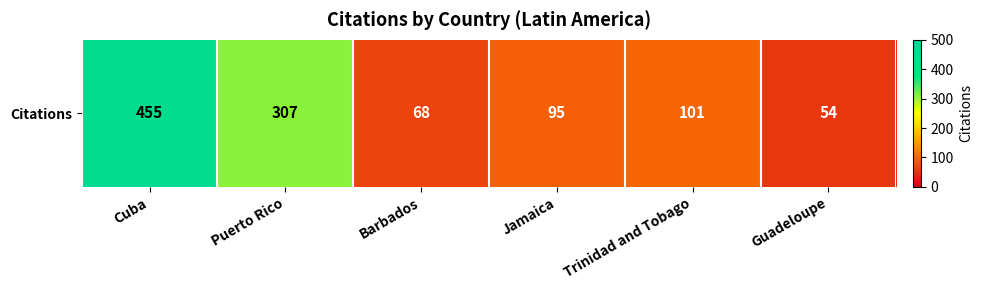

Where does the data first go above 101?

Cuba